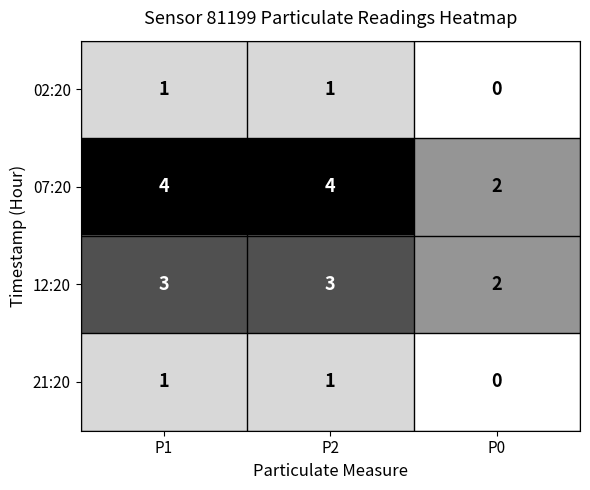

Which series has the largest total across all categories?

07:20